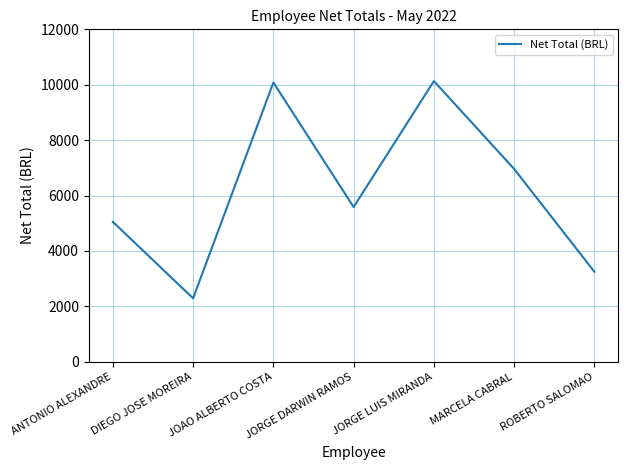

Where does the data first go above 5584?

JOAO ALBERTO COSTA